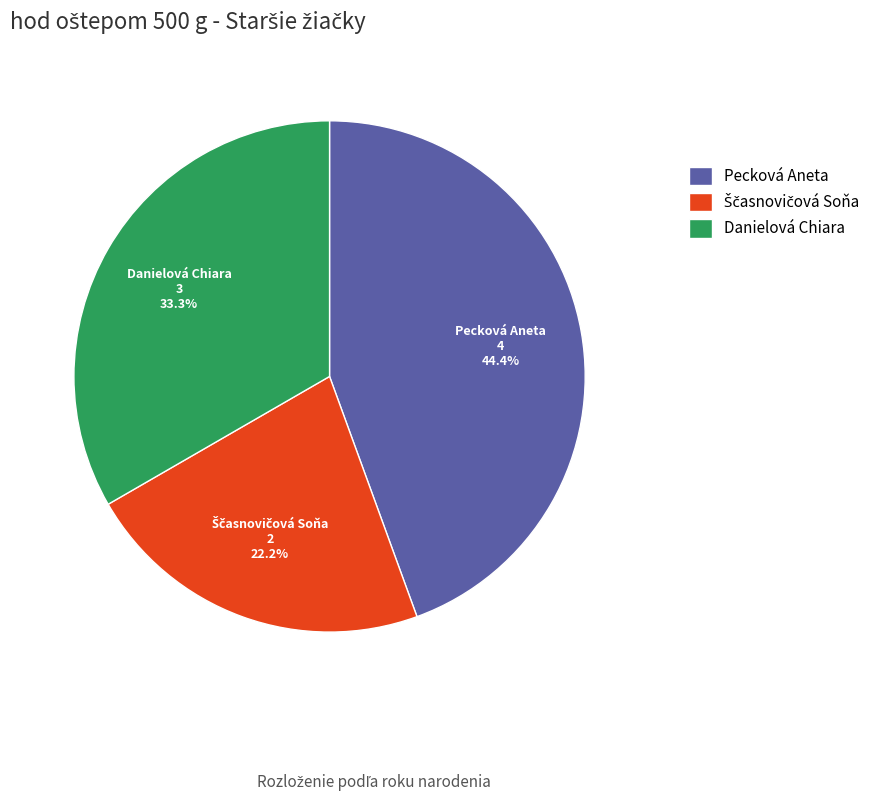

To the nearest percent, what percentage of the pie is Danielová Chiara?

33%